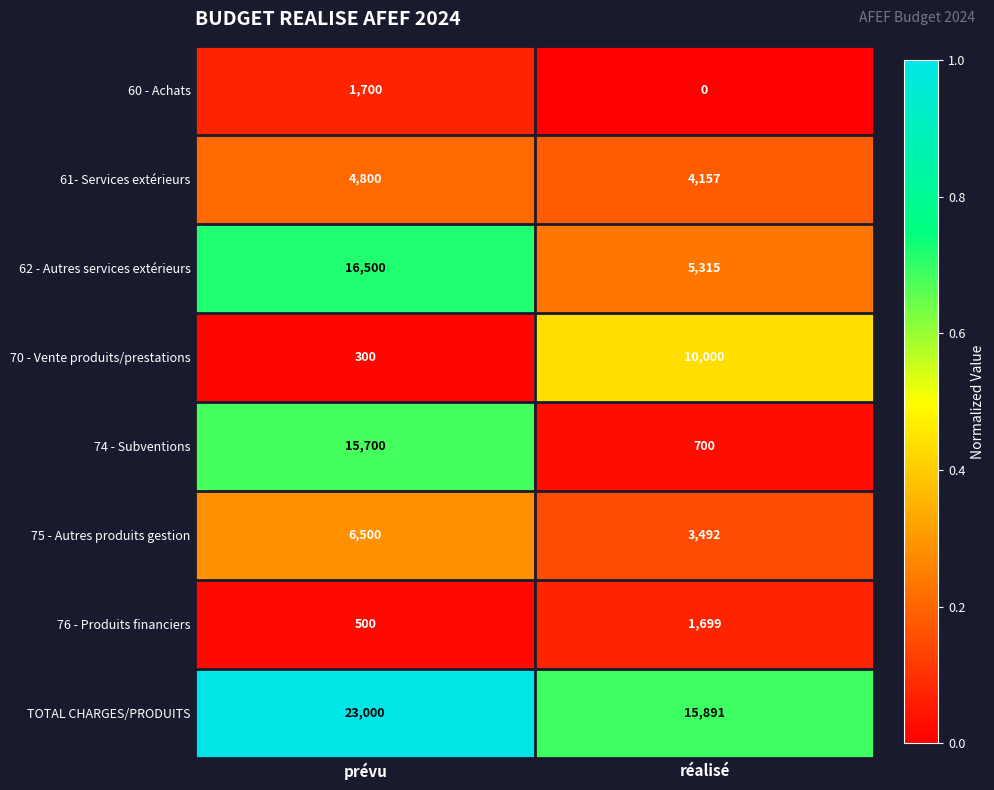

Which series has the largest range (max minus min)?

74 - Subventions